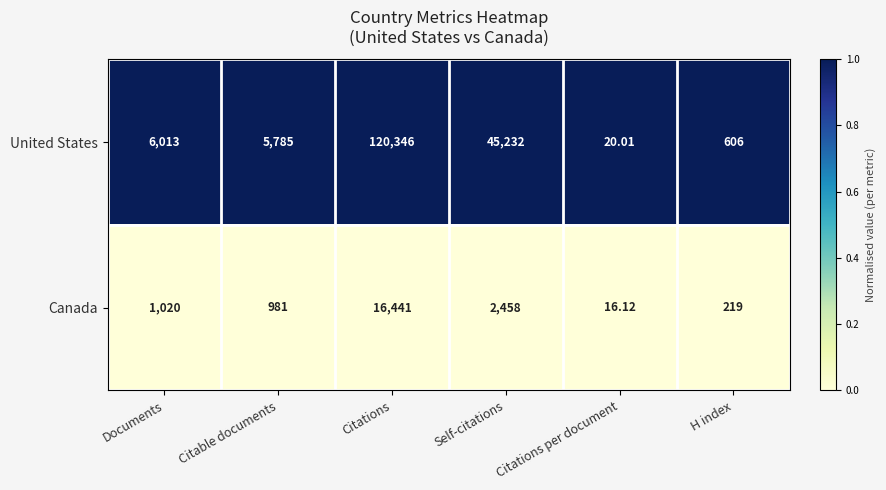

Between Documents and Citations, which series saw the biggest shift?

United States